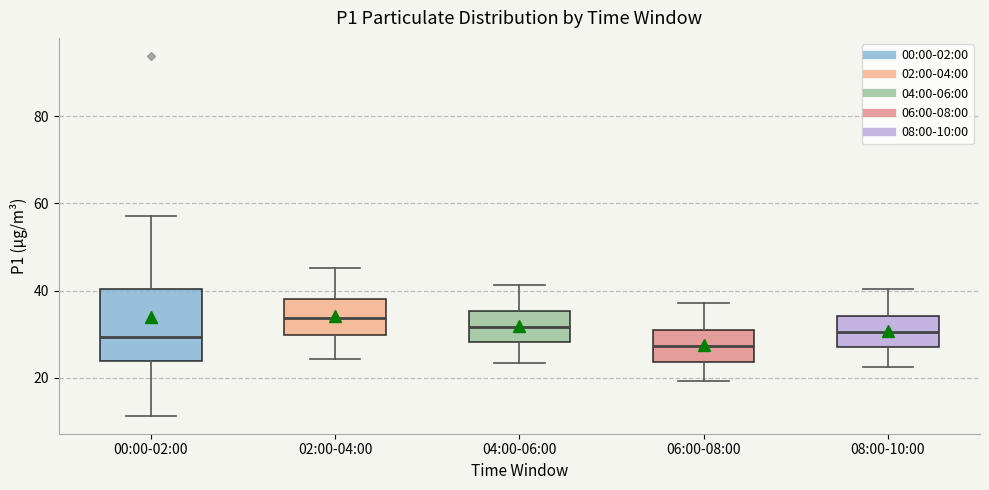

Reading left to right, read every box against the y-axis: the position of its median line, the range the box covers, and the ends of its whiskers. The values are not printed on the chart, so give them approximately, as read against the axis.

00:00-02:00: median 30, box 24 to 40, whiskers 12 to 58
02:00-04:00: median 34, box 30 to 38, whiskers 24 to 46
04:00-06:00: median 32, box 28 to 36, whiskers 24 to 42
06:00-08:00: median 28, box 24 to 30, whiskers 20 to 38
08:00-10:00: median 30, box 28 to 34, whiskers 22 to 40